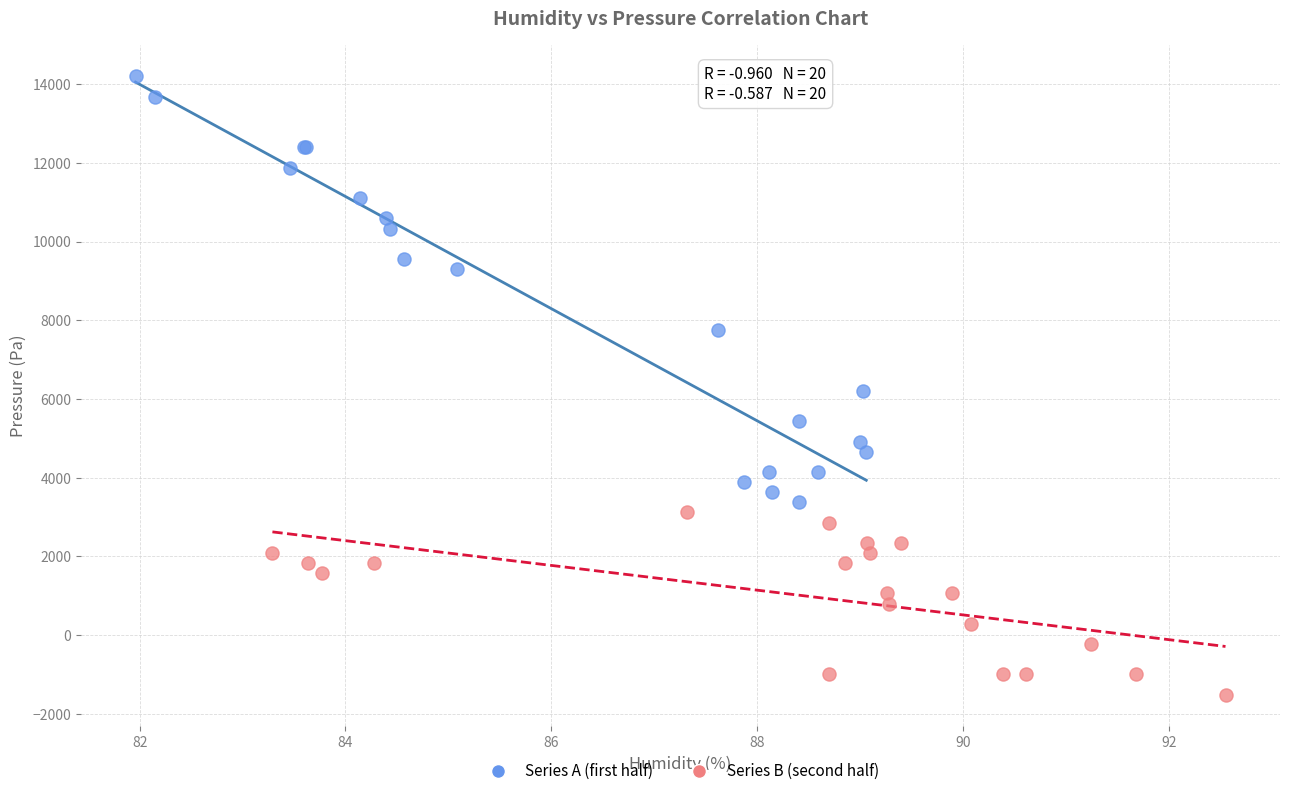

Which series contains the lowest Y value?

Series B (second half)